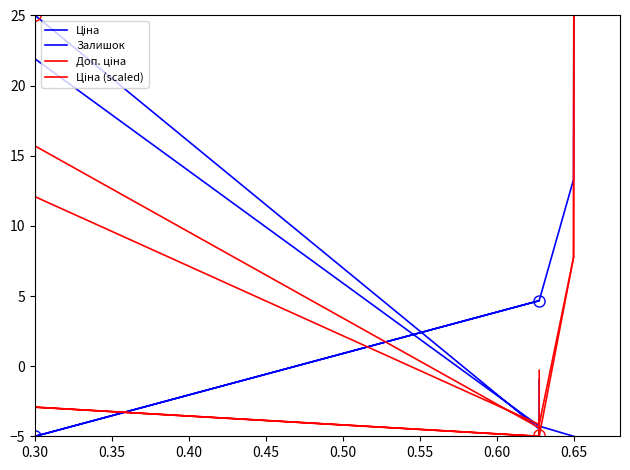

What is the label of the 9th point from the right?

0.60